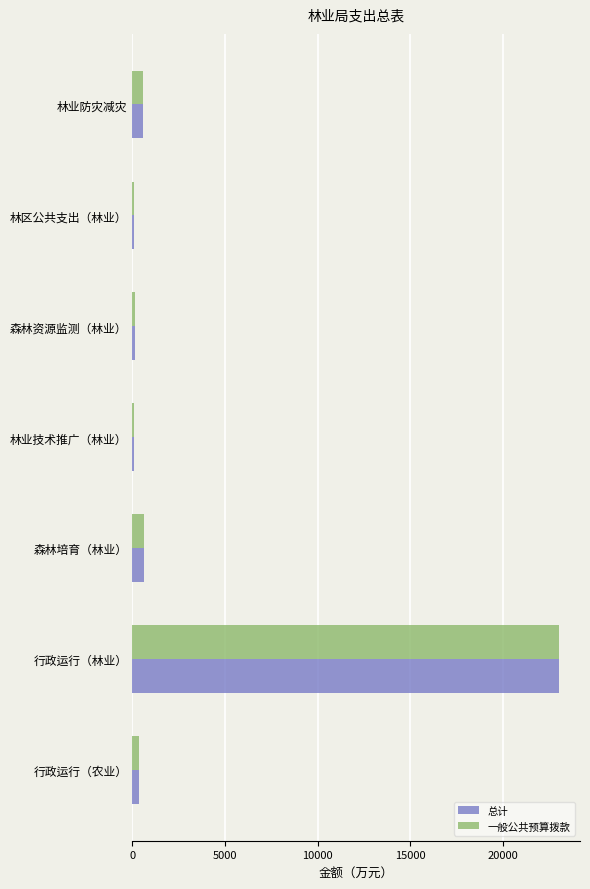

What is the total value across all series at 林业防灾减灾?

1120